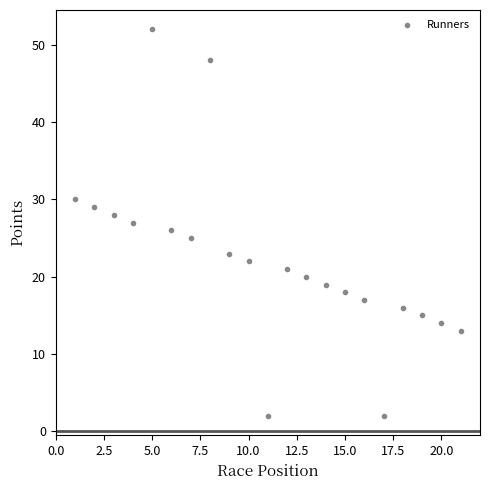

What is the range of Y values (max minus min)?

50